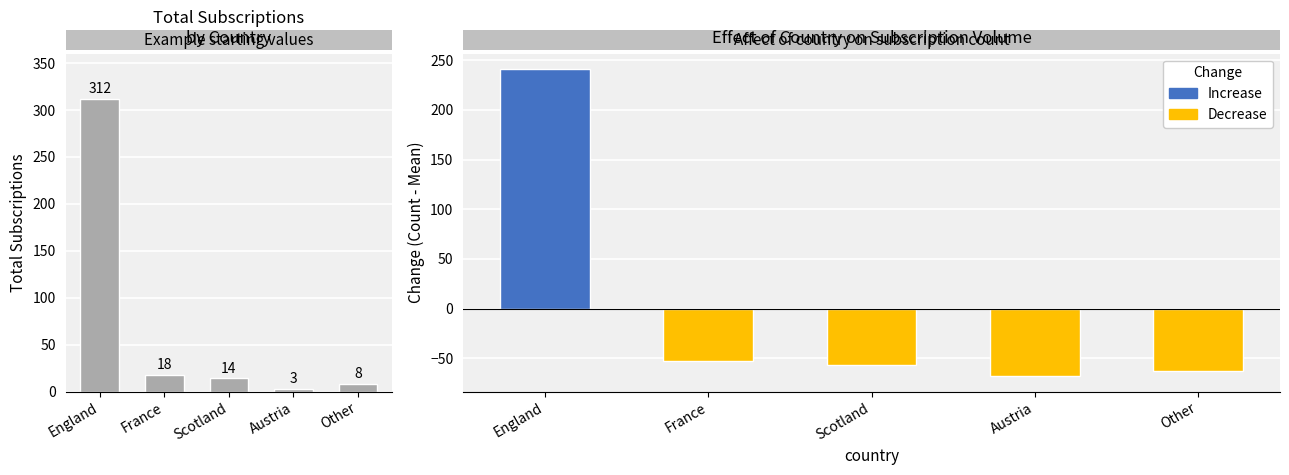

Reading right to left, list all the values displayed in this chart.

8	3	14	18	312